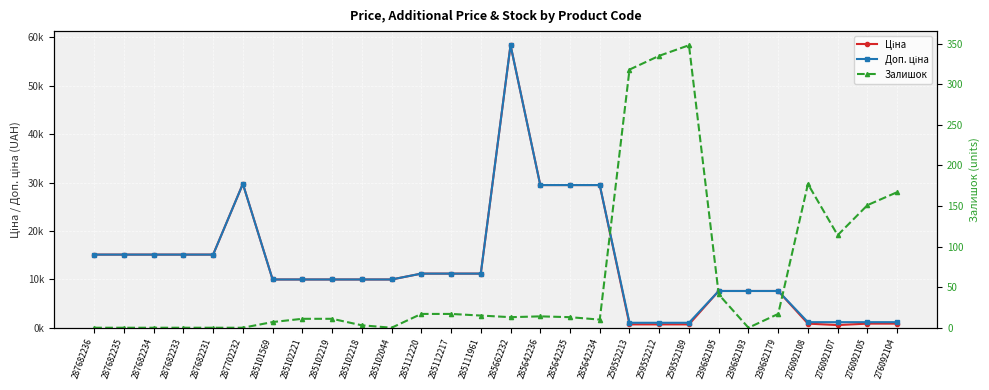

At how many categories does at least one series exceed 6683?

21